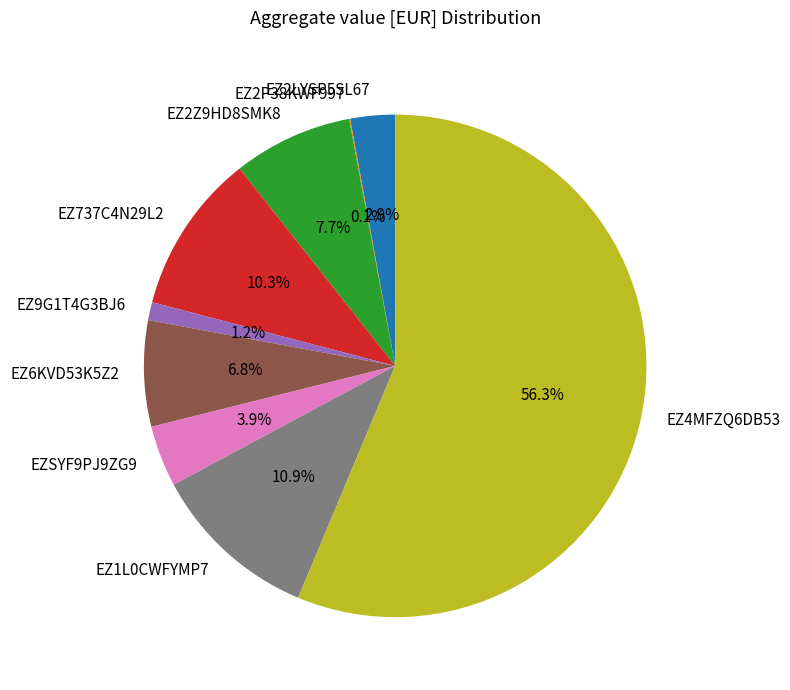

To the nearest percent, what portion does EZSYF9PJ9ZG9 represent?

4%